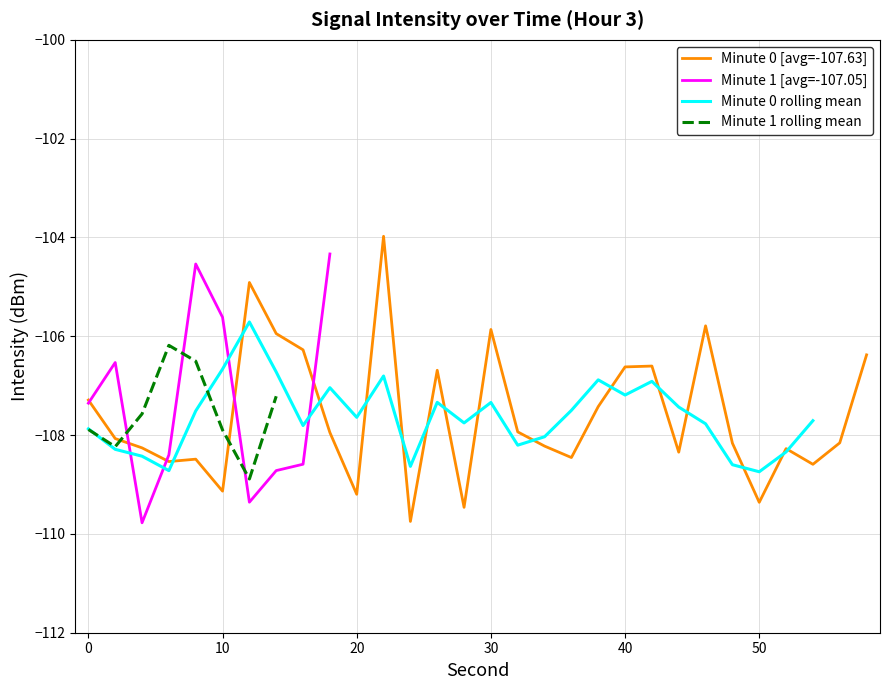

Is it true that 3:00 avg=-107.29 equals -109.2 at 20?

True